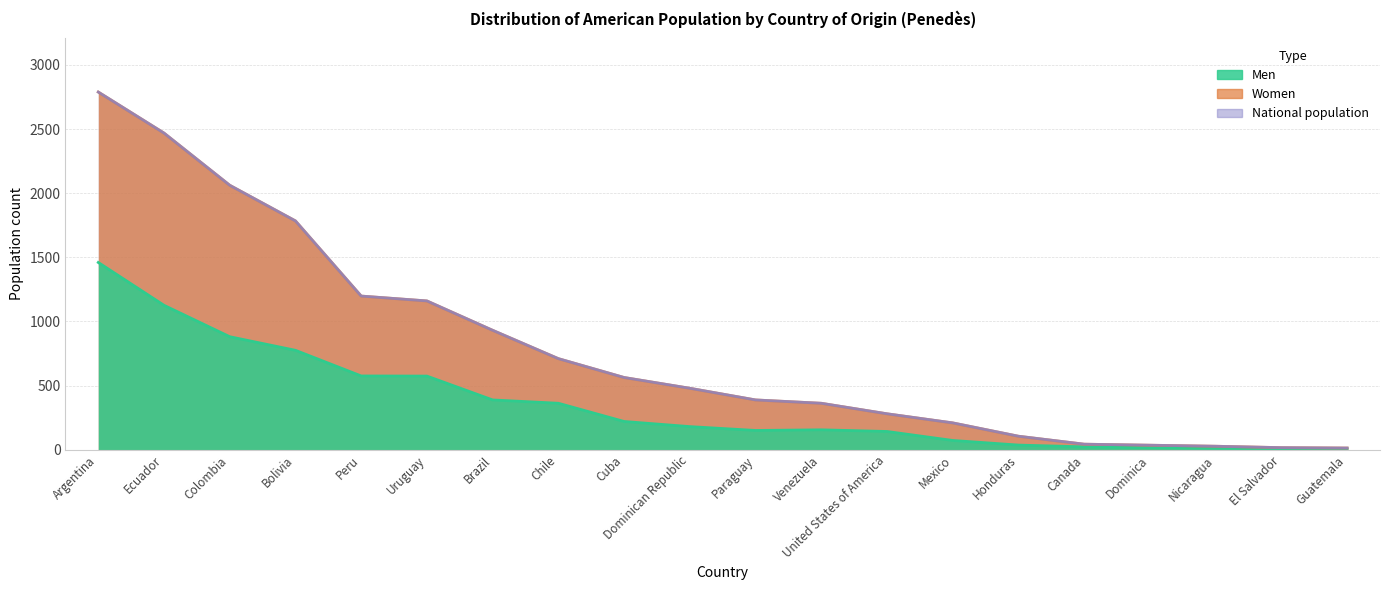

Rank the series by their maximum value, from highest to lowest.

Women, National population, Men